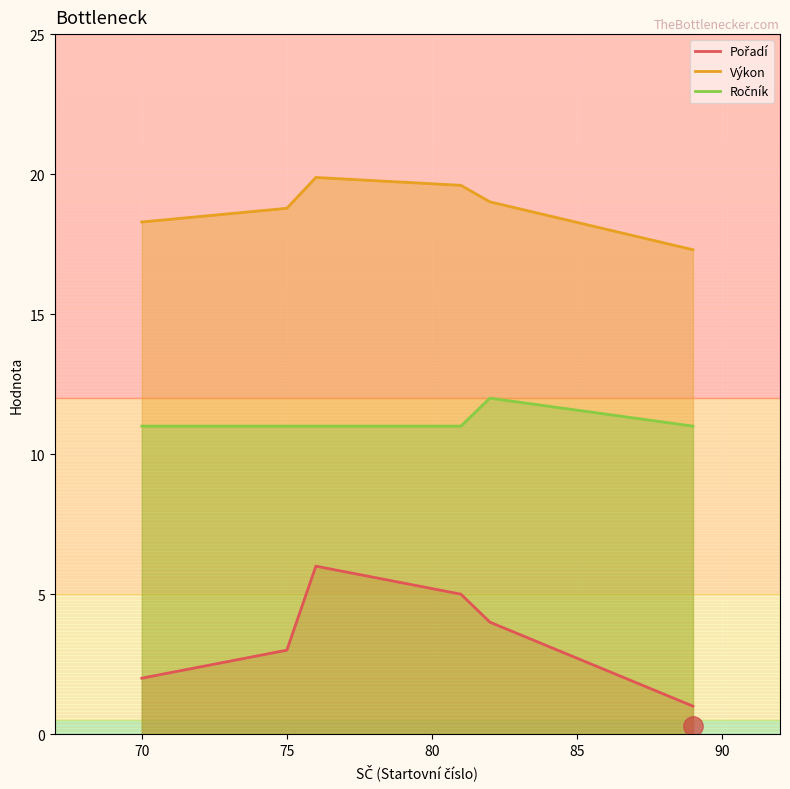

Which series changed the most between 75 and 81?

Pořadí